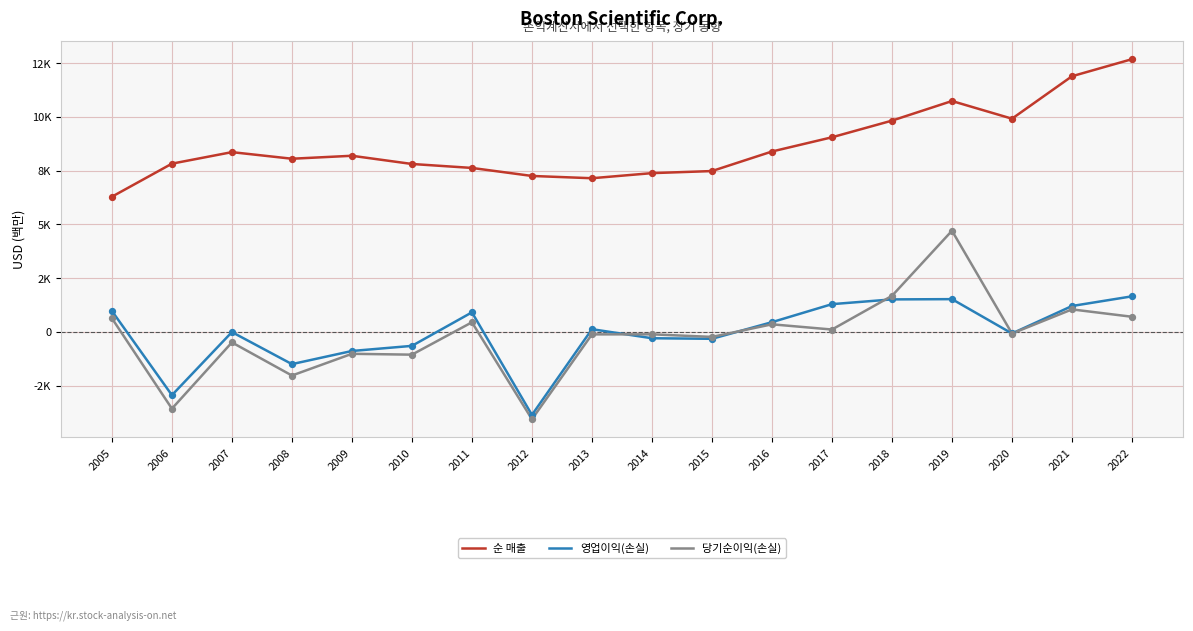

Does the chart have visible grid lines?

Yes